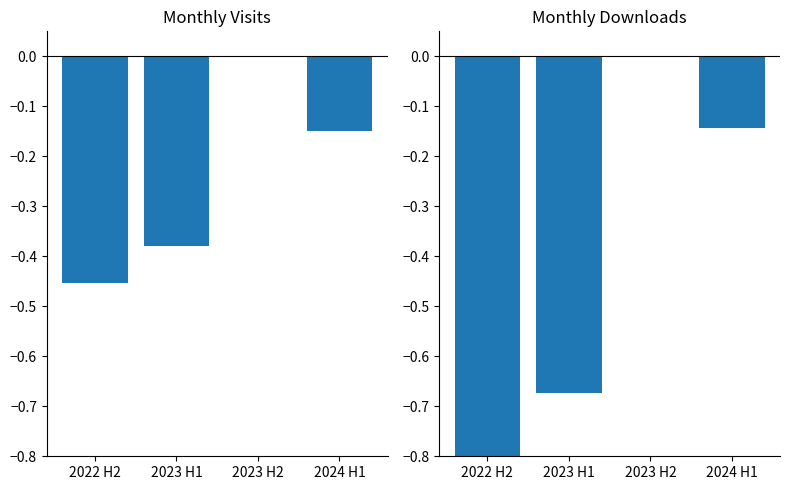

Reading right to left, transcribe all the data shown in this chart.

monthly_visit: 2024 H1=-0.1	2023 H2=0.0	2023 H1=-0.4	2022 H2=-0.5
monthly_download_resource: 2024 H1=-0.1	2023 H2=0.0	2023 H1=-0.7	2022 H2=-0.8